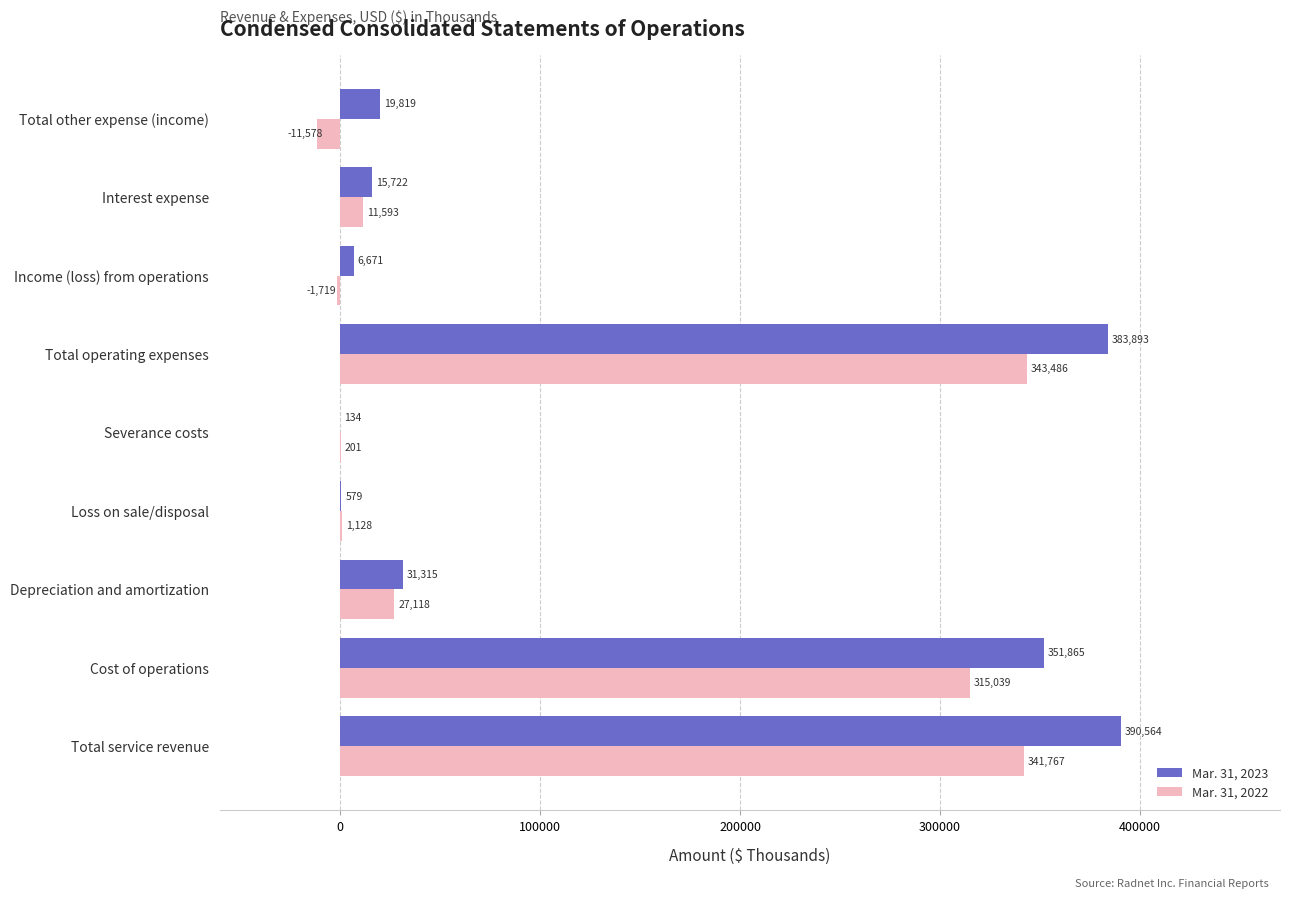

What is the sum of the Mar. 31, 2022 values at Total service revenue and Interest expense?

353360